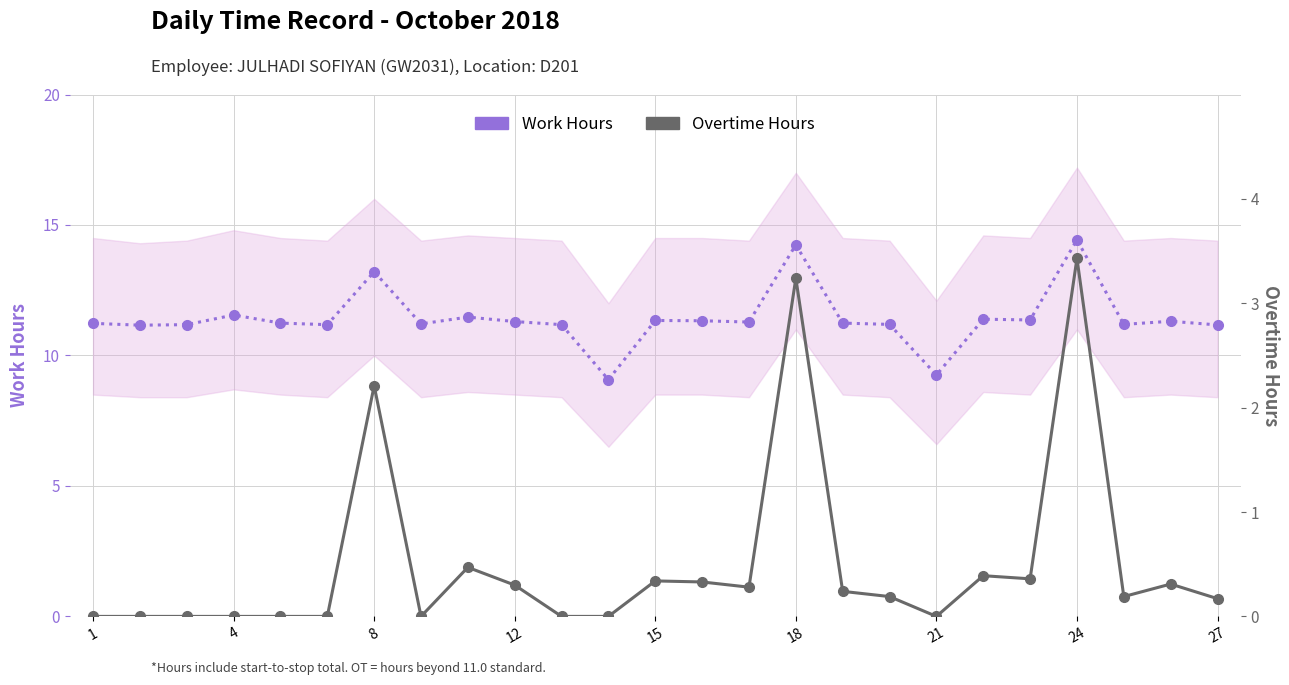

Reading left to right, extract all data points from this chart.

Work Hours: 11.2	11.2	11.2	11.6	11.2	11.2	13.2	11.2	11.5	11.3	11.2	9.1	11.3	11.3	11.3	14.2	11.2	11.2	9.2	11.4	11.4	14.4	11.2	11.3	11.2
Overtime Hours: 0.0	0.0	0.0	0.0	0.0	0.0	2.2	0.0	0.5	0.3	0.0	0.0	0.3	0.3	0.3	3.2	0.2	0.2	0.0	0.4	0.4	3.4	0.2	0.3	0.2